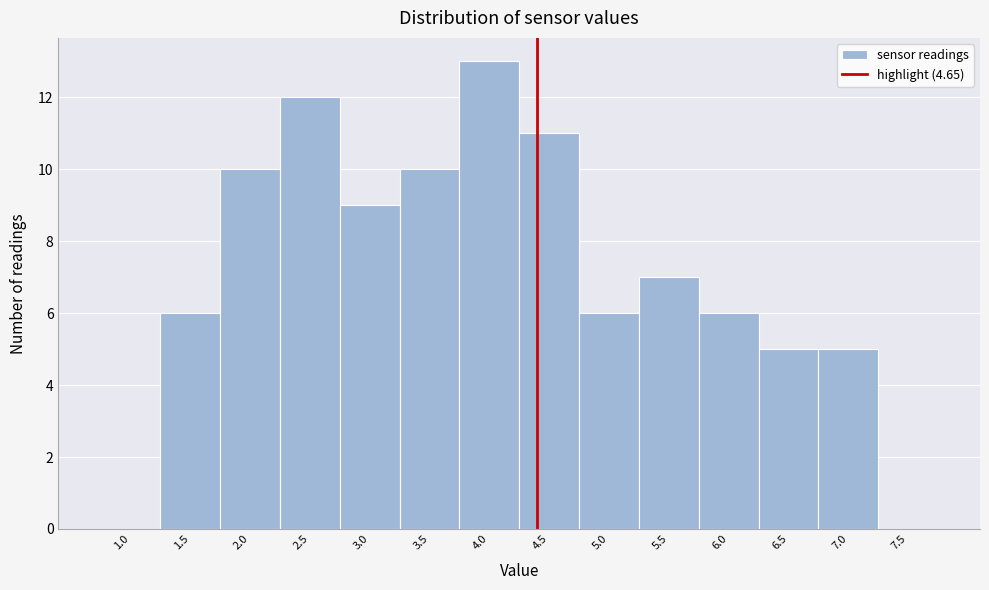

Reading right to left, extract all data points from this chart.

7.5=0	7.0=5	6.5=5	6.0=6	5.5=7	5.0=6	4.5=11	4.0=13	3.5=10	3.0=9	2.5=12	2.0=10	1.5=6	1.0=0